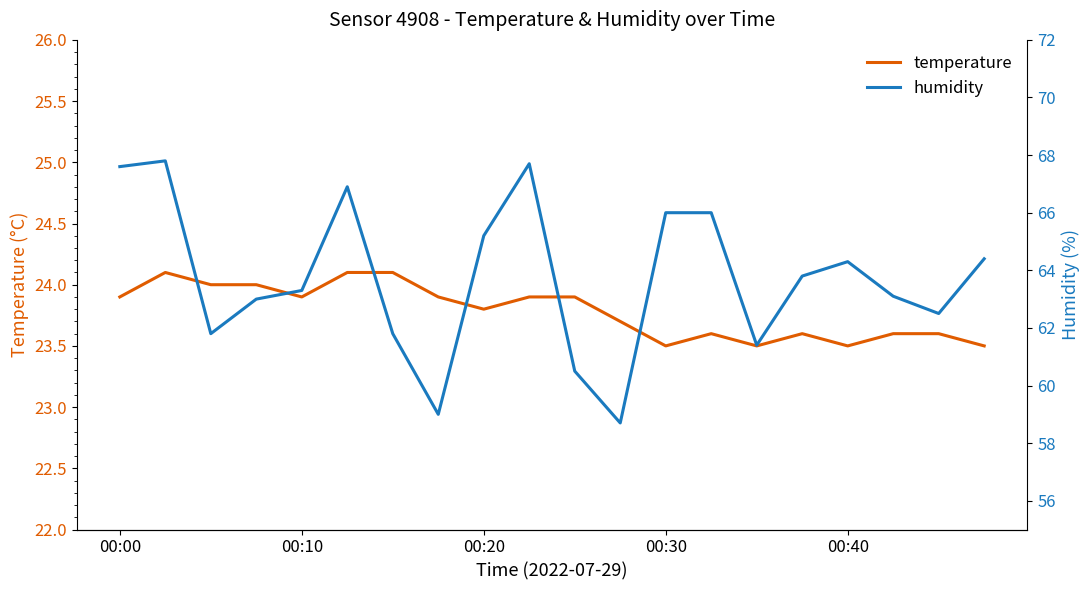

Reading left to right, list all the values displayed in this chart.

temperature: 23.9	24.1	24.0	24.0	23.9	24.1	24.1	23.9	23.8	23.9	23.9	23.7	23.5	23.6	23.5	23.6	23.5	23.6	23.6	23.5
humidity: 67.6	67.8	61.8	63.0	63.3	66.9	61.8	59.0	65.2	67.7	60.5	58.7	66.0	66.0	61.4	63.8	64.3	63.1	62.5	64.4